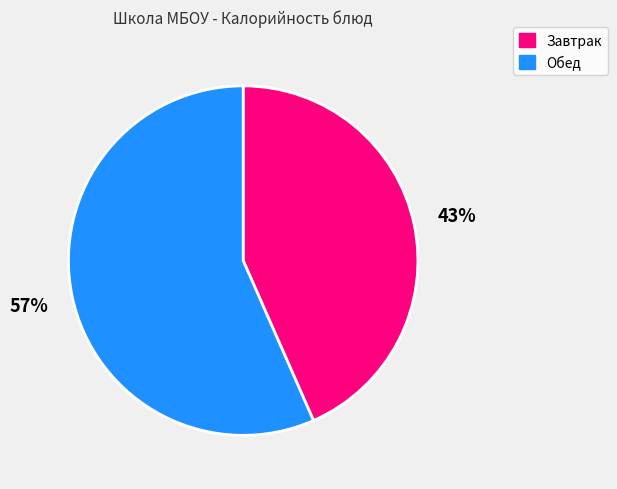

Is there any slice that represents more than half of the pie?

Yes